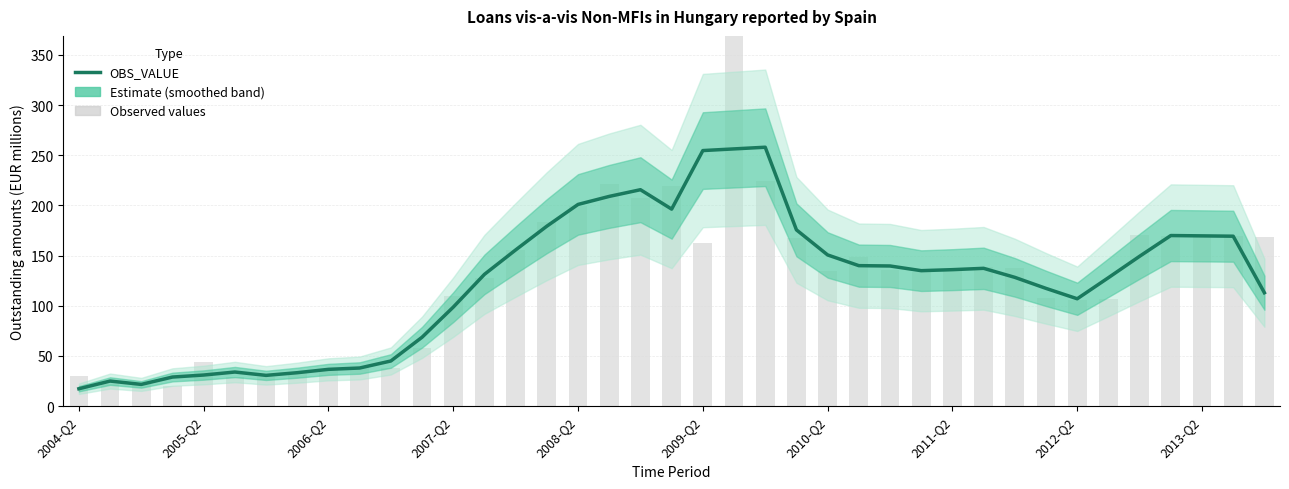

At which category does the chart reach its minimum across all series?

2004-Q2